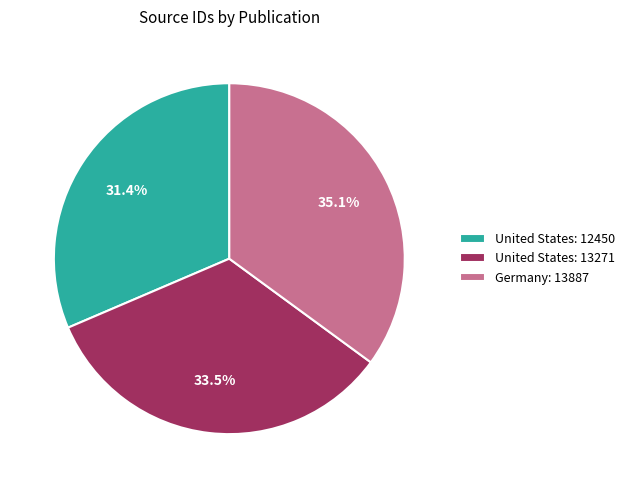

Combined, what portion of the pie is United States: 13271 and United States: 12450?

64.9%